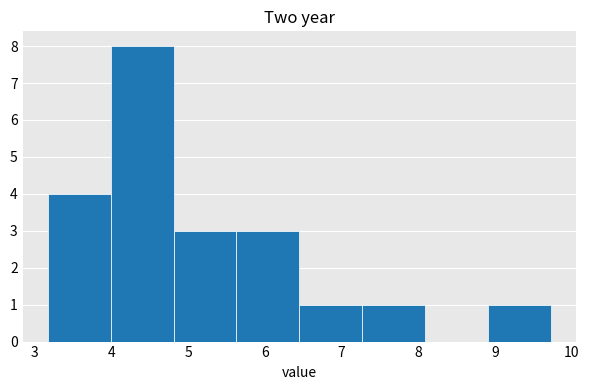

What is the height of the bar covering 4.81 to 5.63 on the x-axis? Neither the bar edges nor the heights are printed on the chart, so give them approximately, as read against the axes.

3